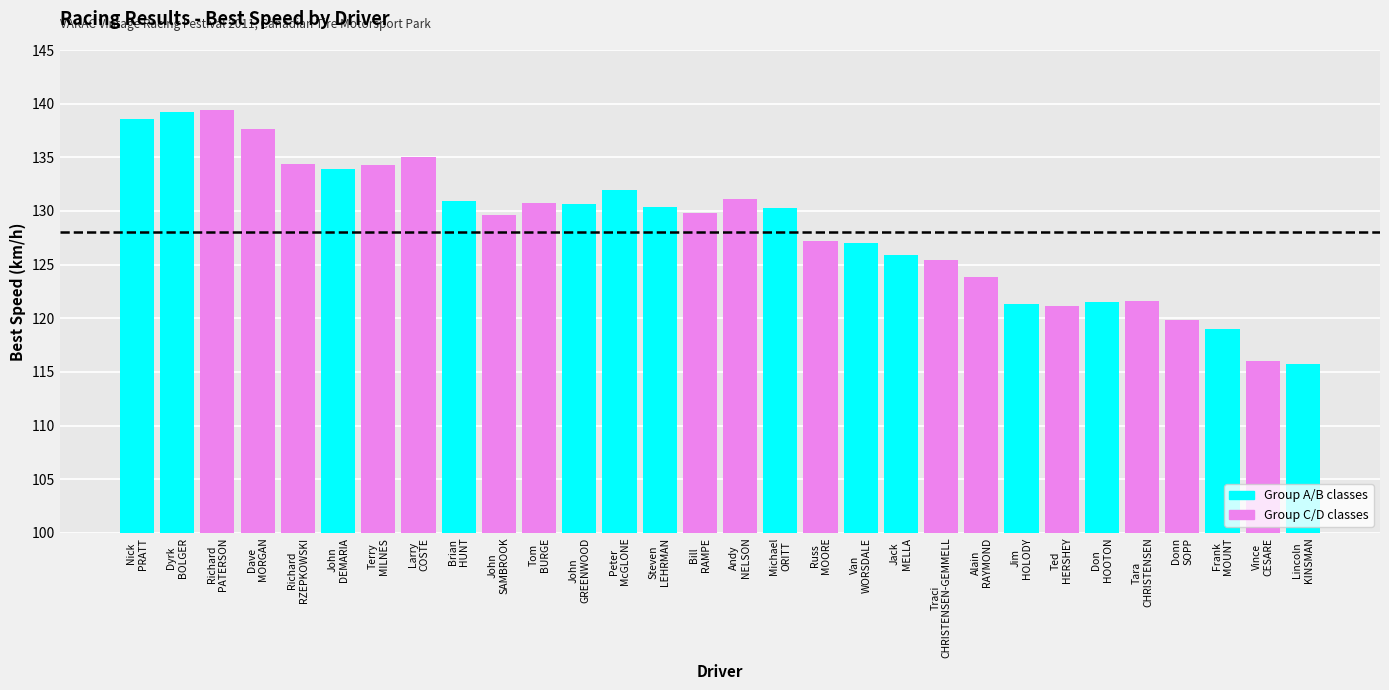

What is the sum of all values?

3853.2